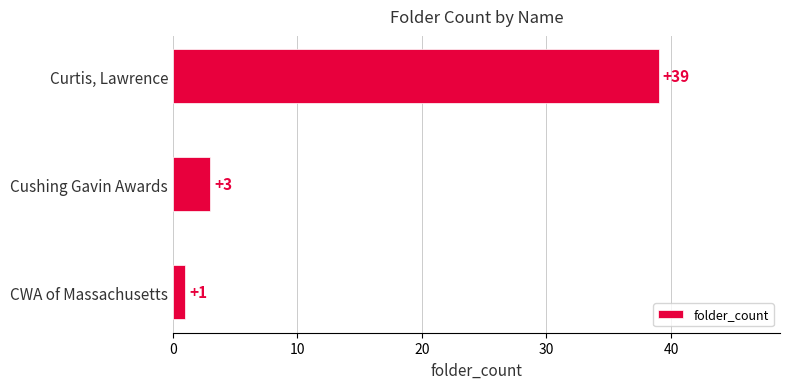

What is the difference between the maximum and minimum values?

38